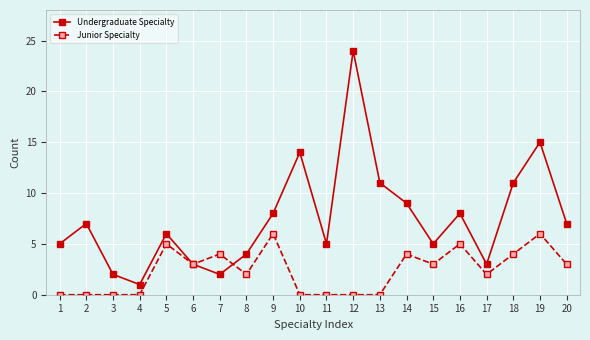

Rank the series at 18 from highest to lowest value.

Undergraduate Specialty, Junior Specialty